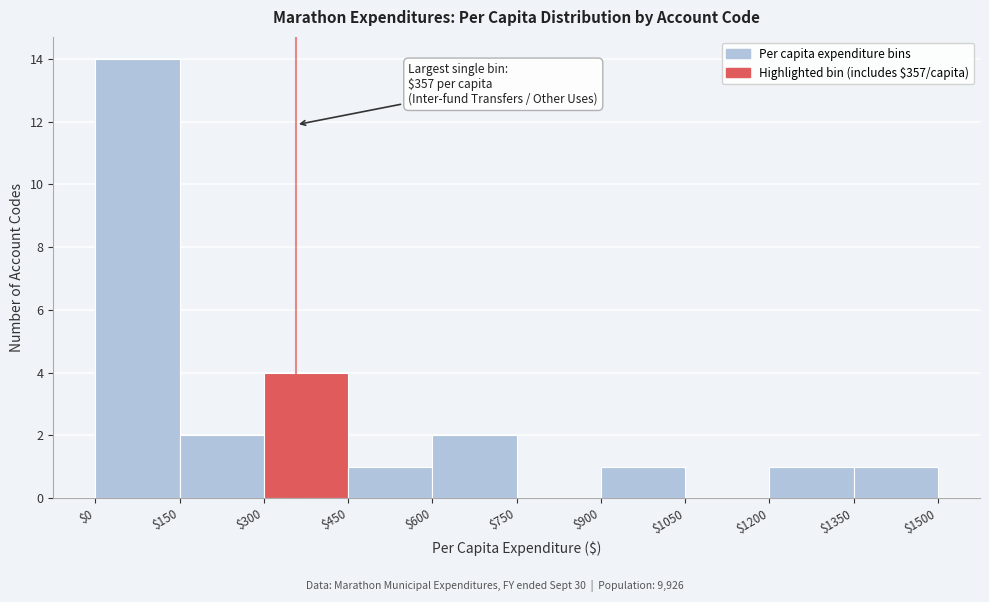

Over which range of the x-axis is the bar tallest?

$0 to $150